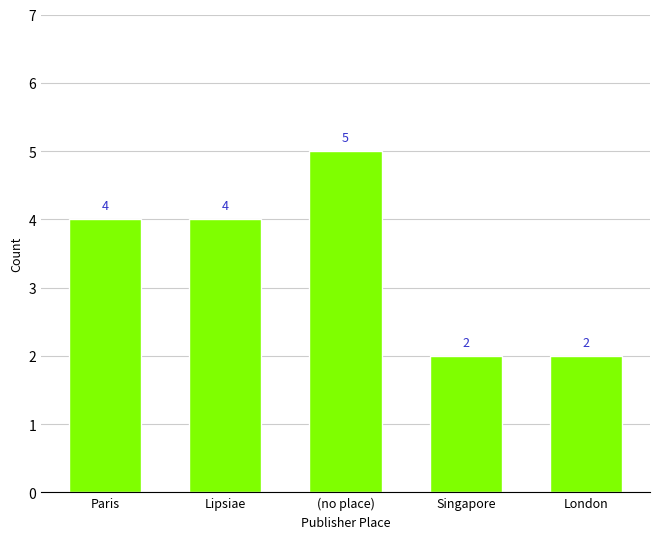

True or false: the data shows 5 at (no place).

True